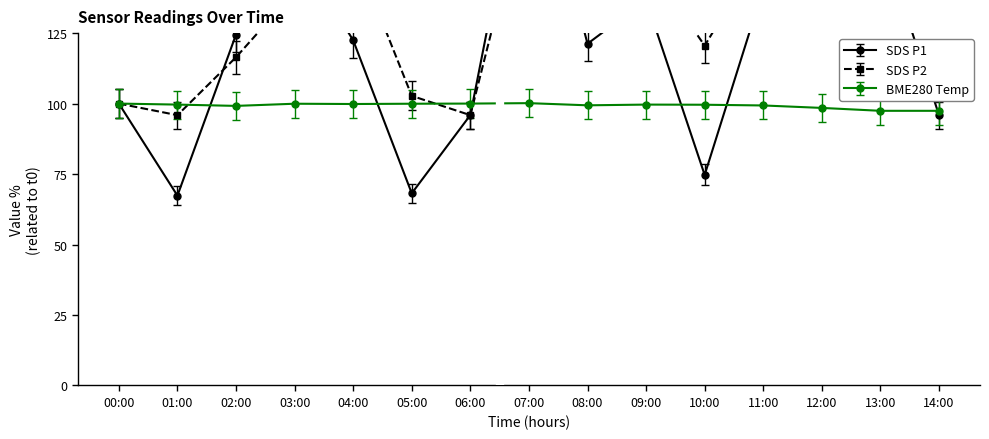

What is the difference between the second highest and minimum values in the BME280_temperature series?

2.6